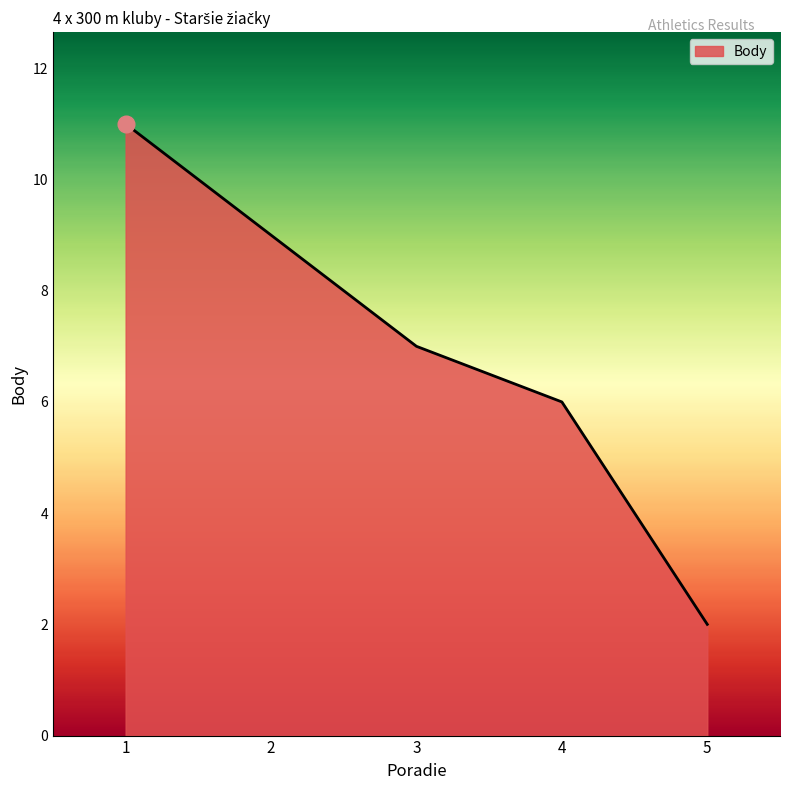

True or false: the data has more than 2 interior local peaks.

False